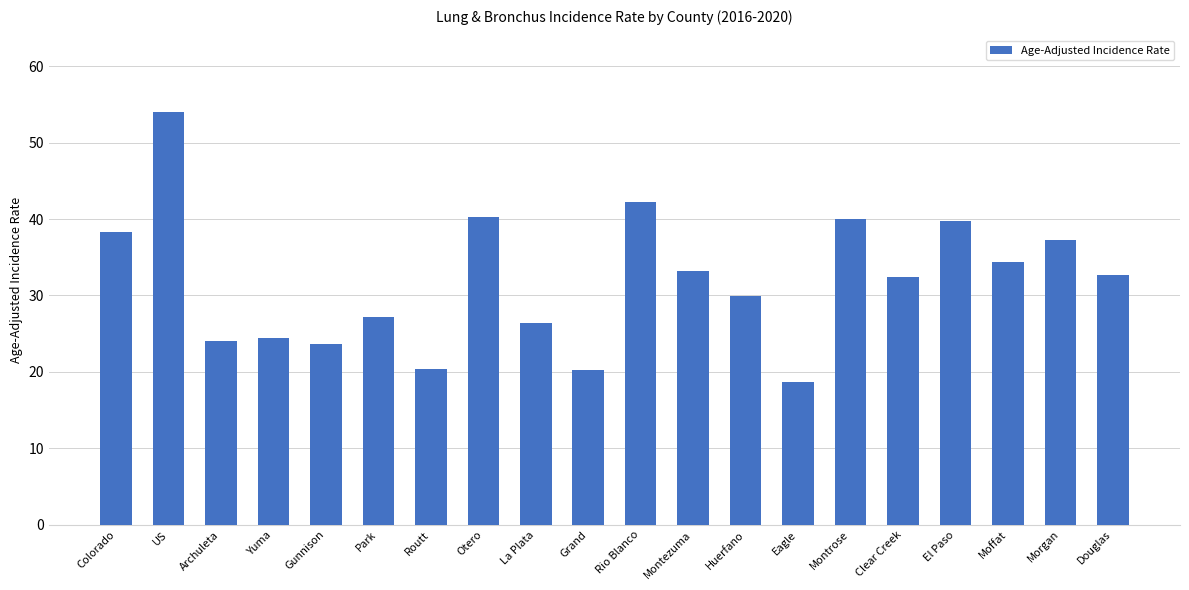

At which category does the chart reach its minimum across all series?

Eagle